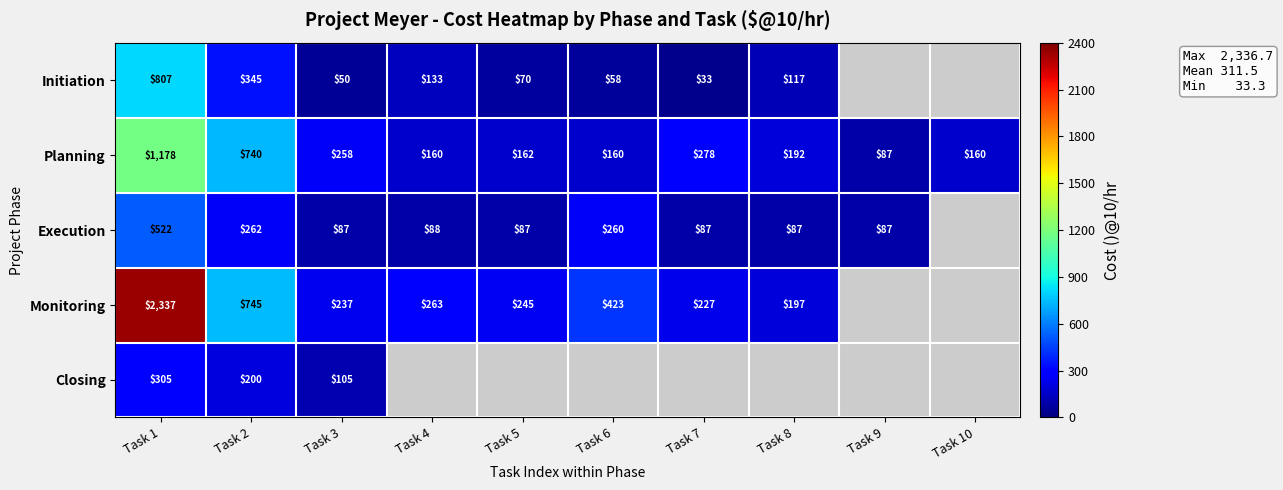

Which category has the highest value across all series?

Task 1